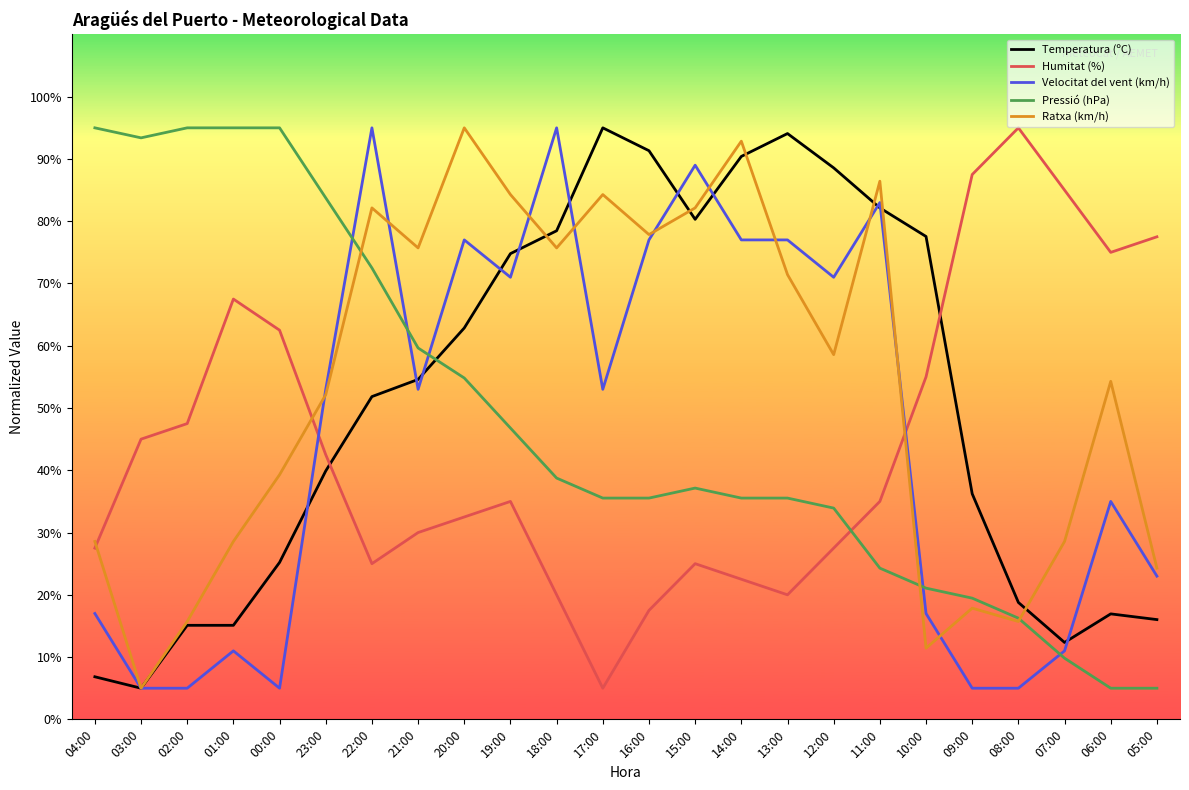

What is the sum of all Humitat (%) values?

1062.5